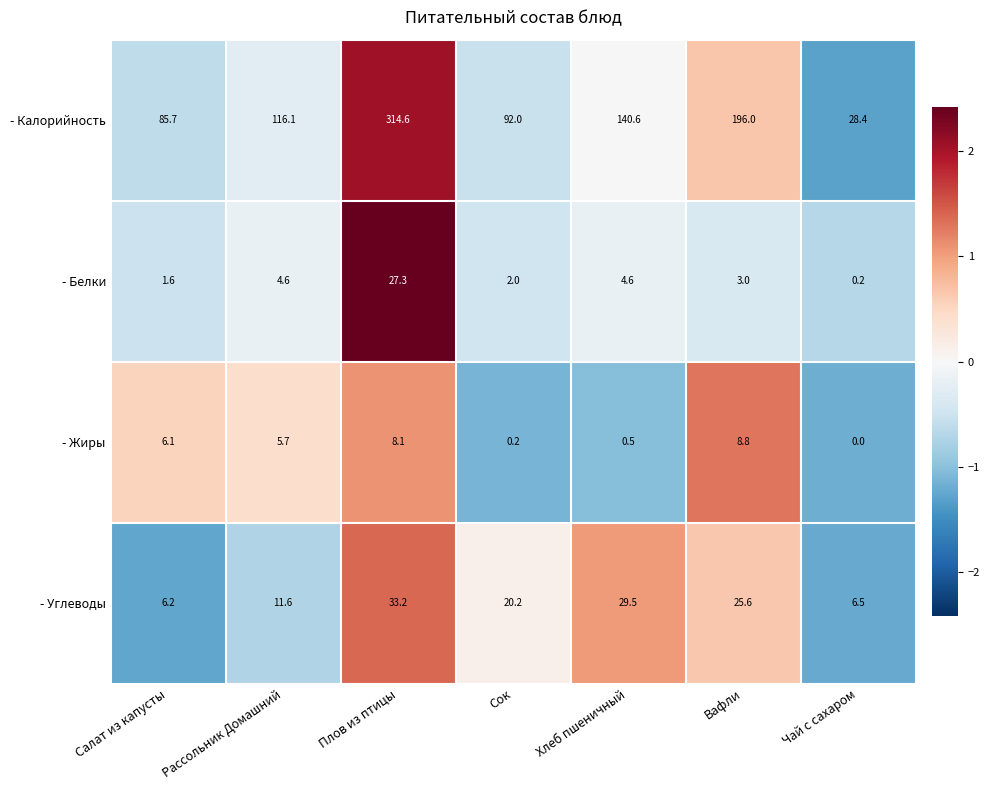

Is it true that - Калорийность equals 33.3 at Хлеб пшеничный?

False